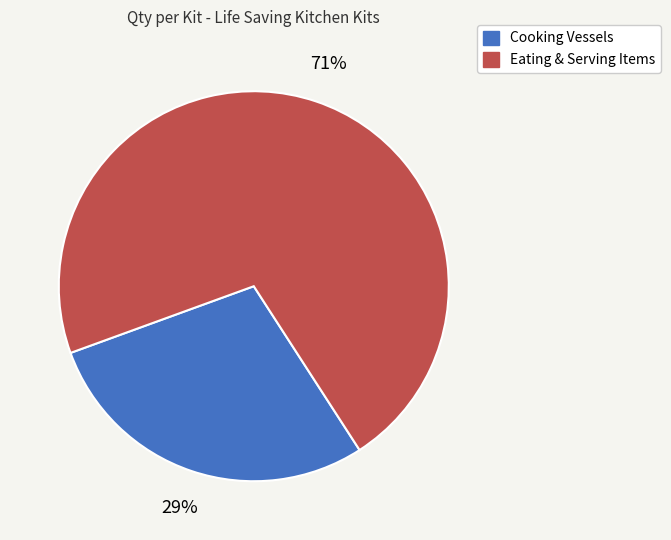

Is there a majority slice in this chart?

Yes